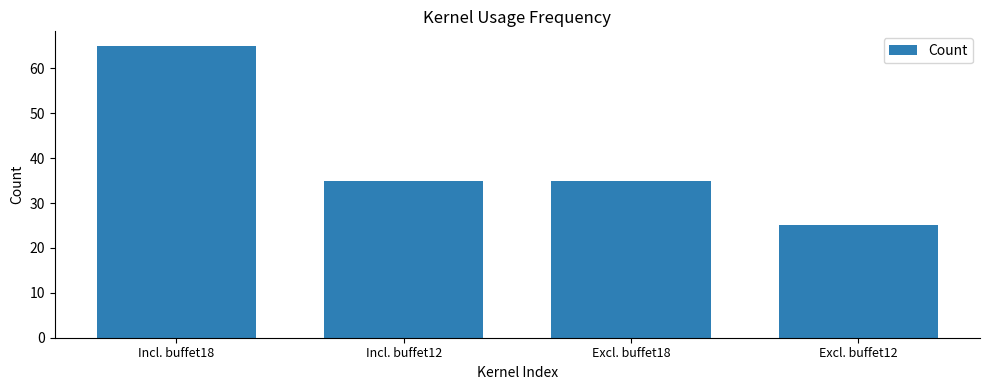

What is the greatest value displayed?

65